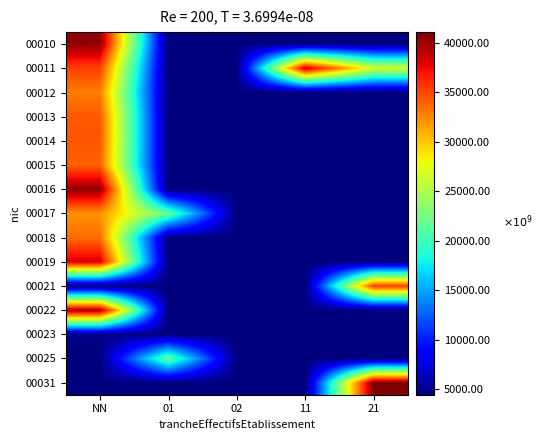

At how many categories does at least one series exceed 40491598807727?

1